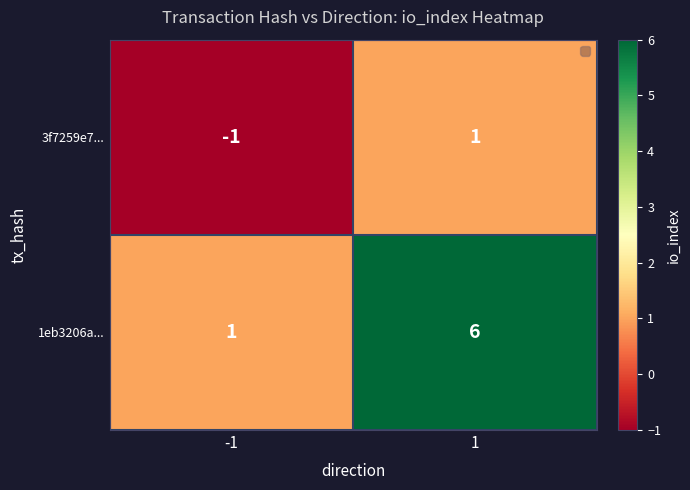

The value of 1eb3206a... at -1 is 1. True or false?

True